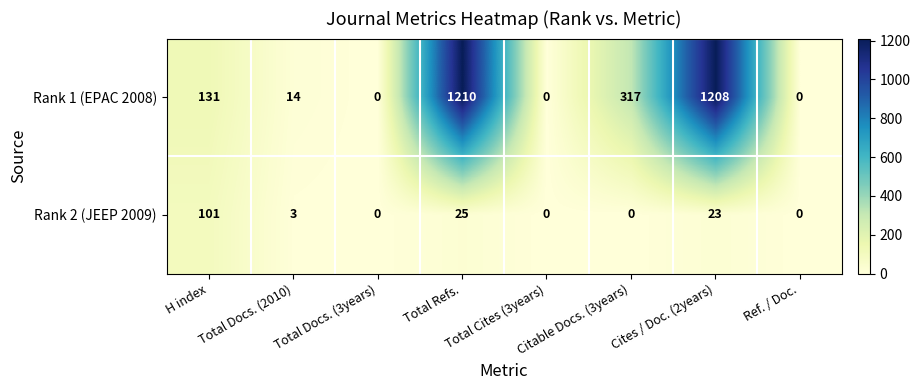

How many distinct data groups are displayed?

2